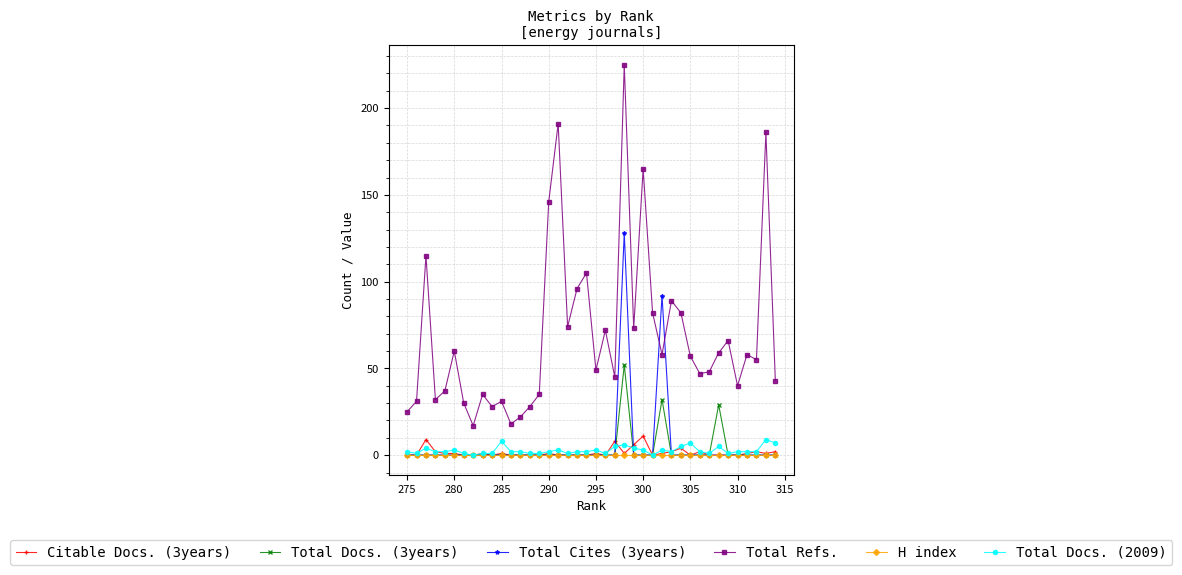

At how many categories does at least one series exceed 131?

5